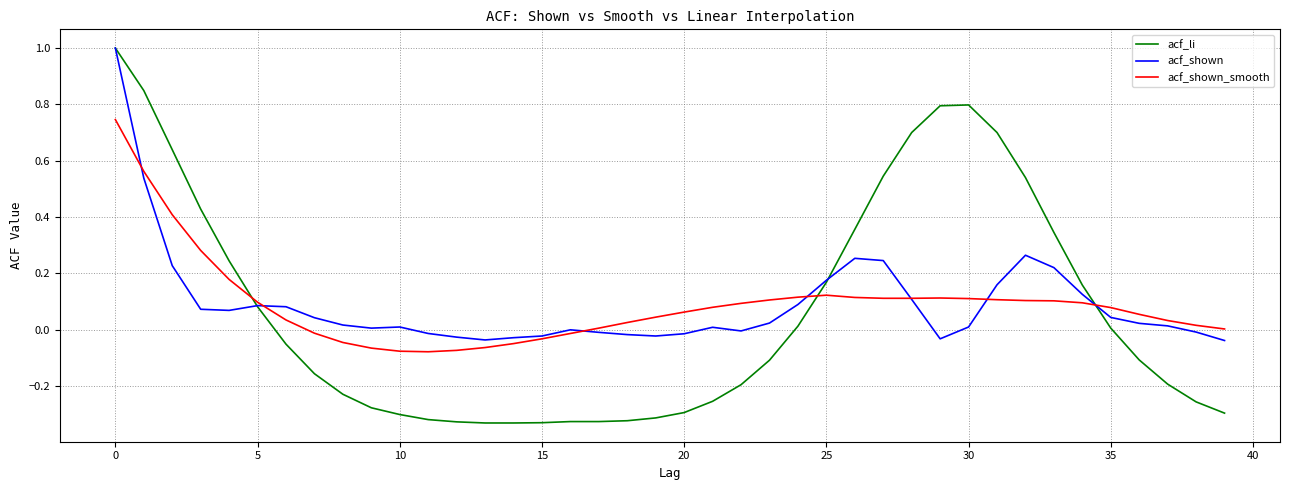

Which series has the largest range (max minus min)?

acf_li